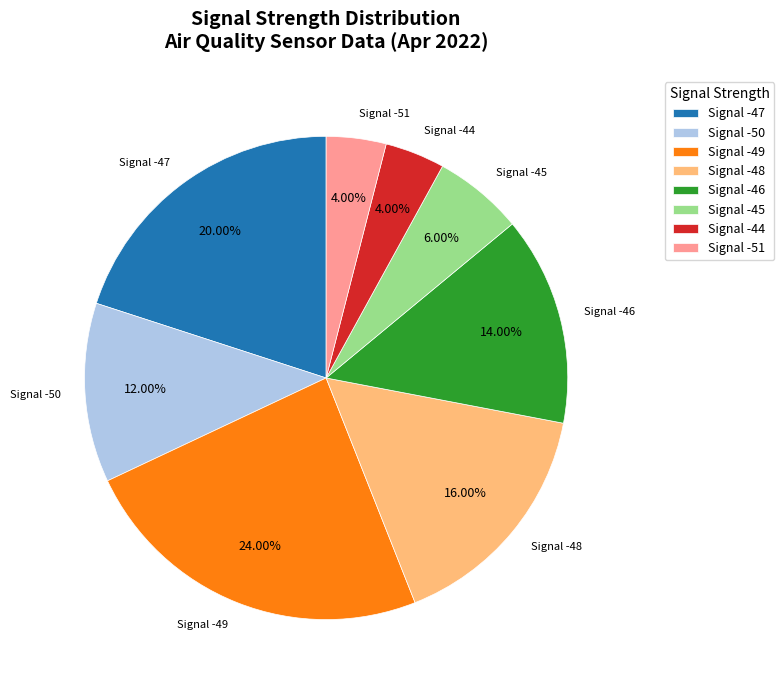

Combined, do Signal -45 and Signal -47 account for over 50%?

No